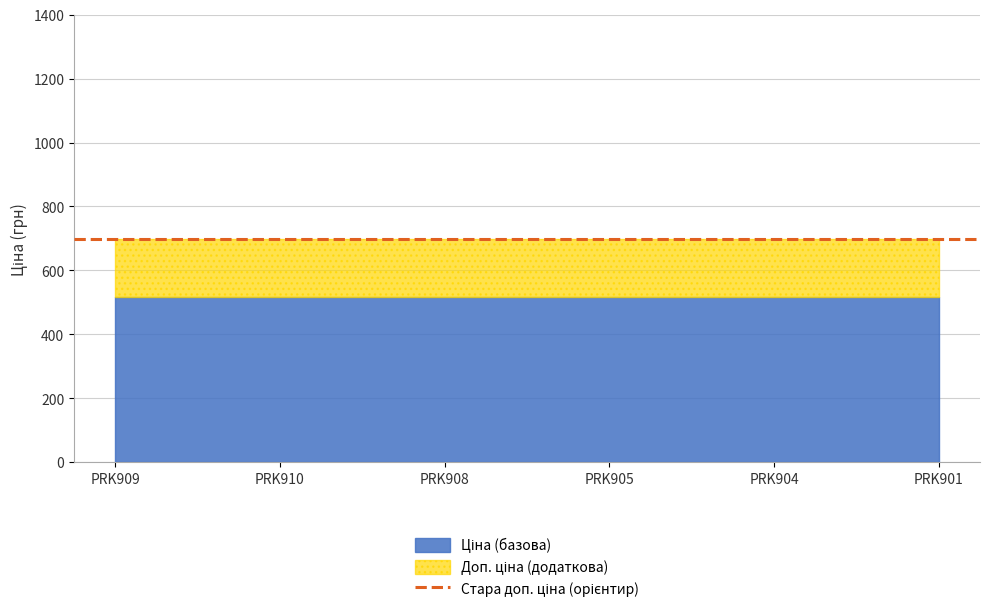

How many lines are shown in the chart?

2